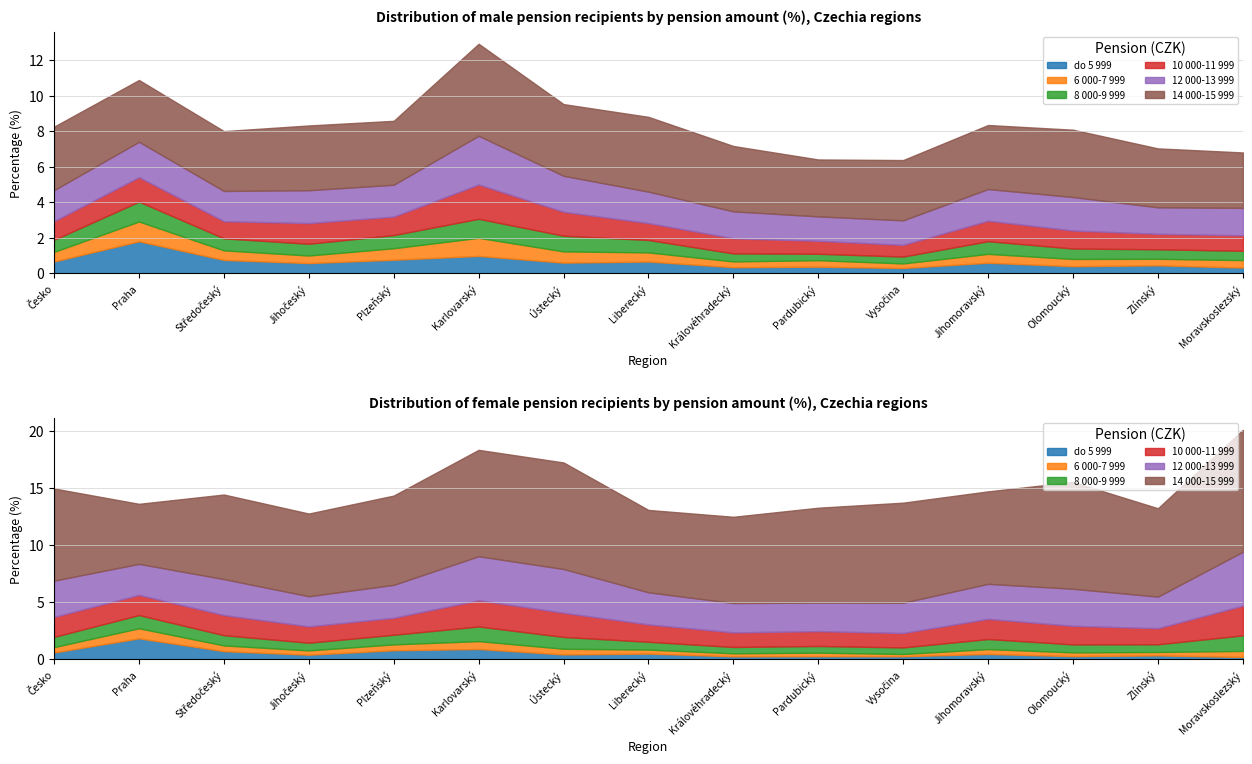

What is the difference between the maximum and minimum values in the 12 000-13 999 series?

1.4